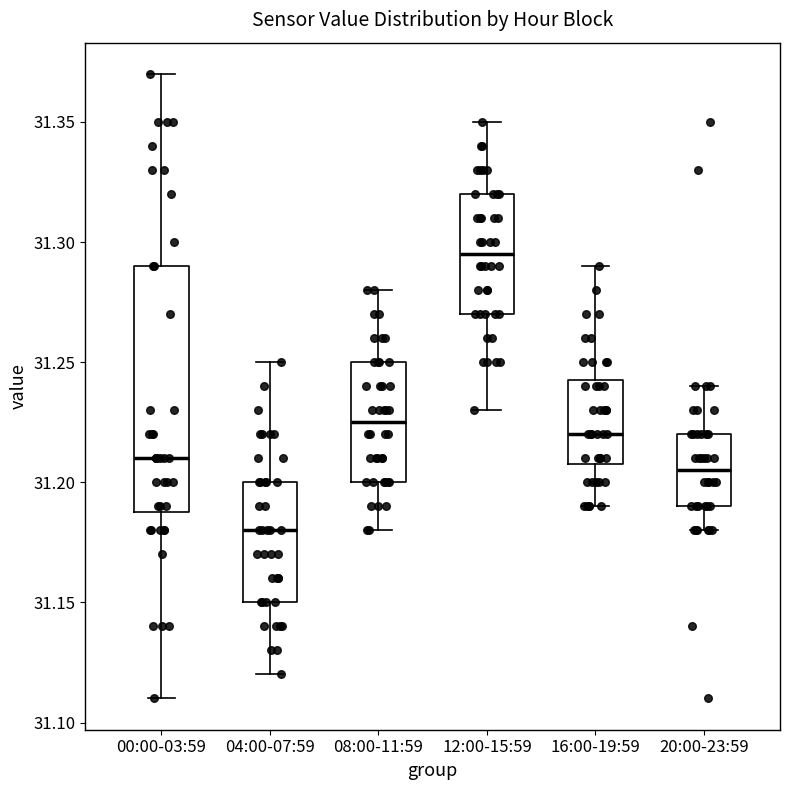

Which box's median line is the lowest?

04:00-07:59